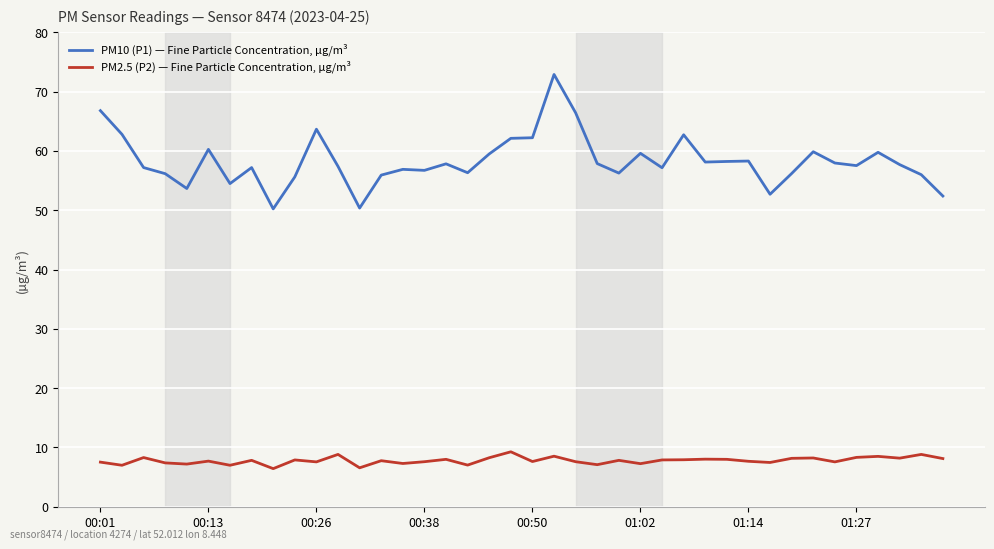

Which series has the largest range (max minus min)?

PM10 (P1) — Fine Particle Concentration, µg/m³